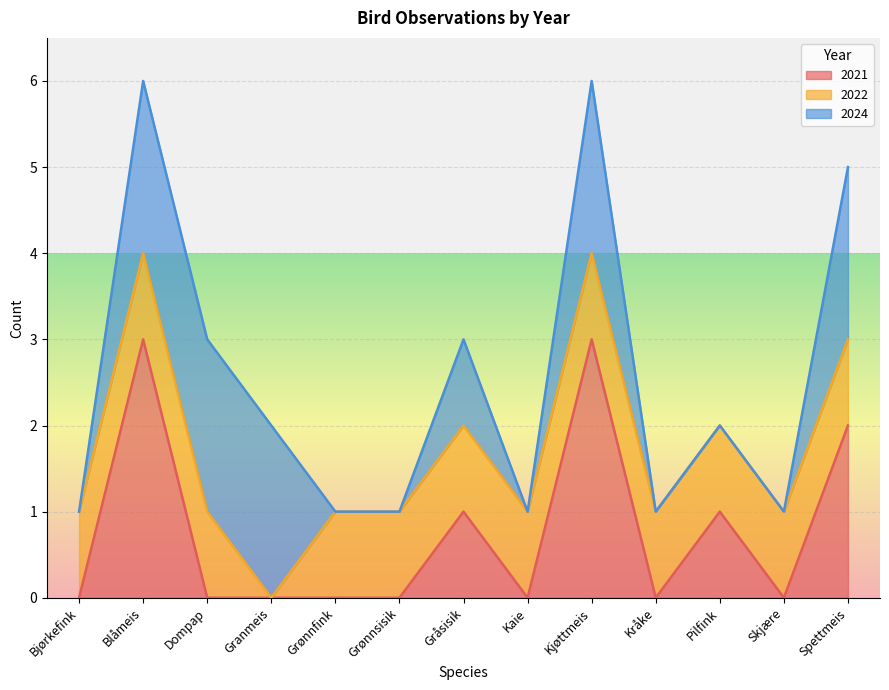

How many values in 2022 are above zero?

12